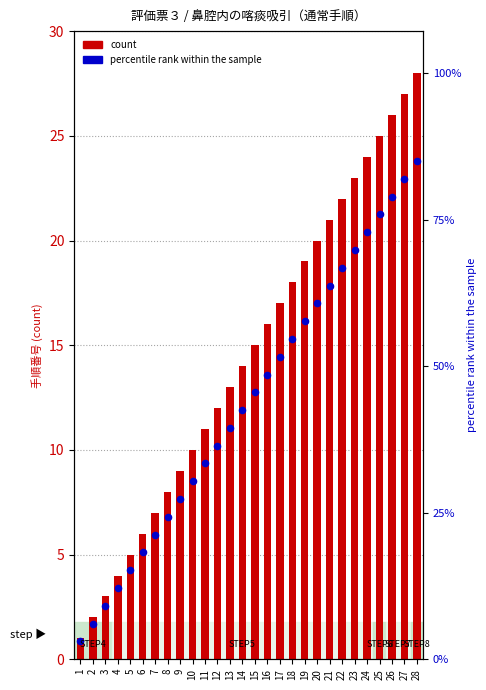

Is the value of percentile rank within the sample at 5 greater than the value of count at 12?

No